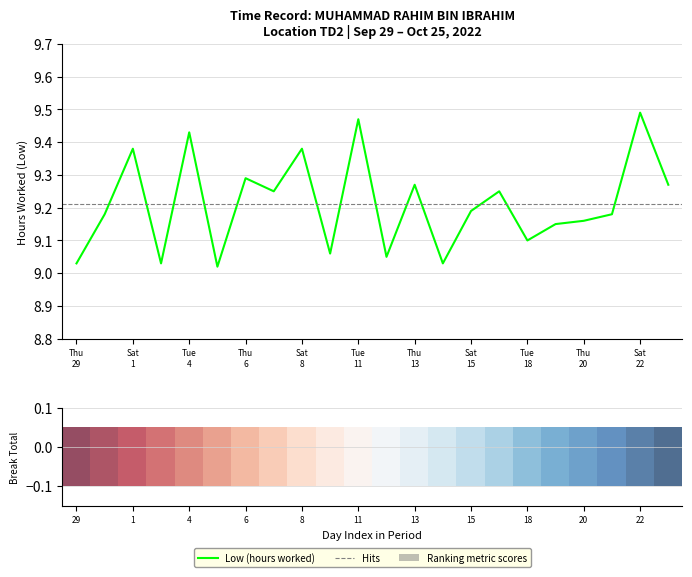

Approximately how many times larger is the value at Sat
1 compared to Thu
29?

1.0